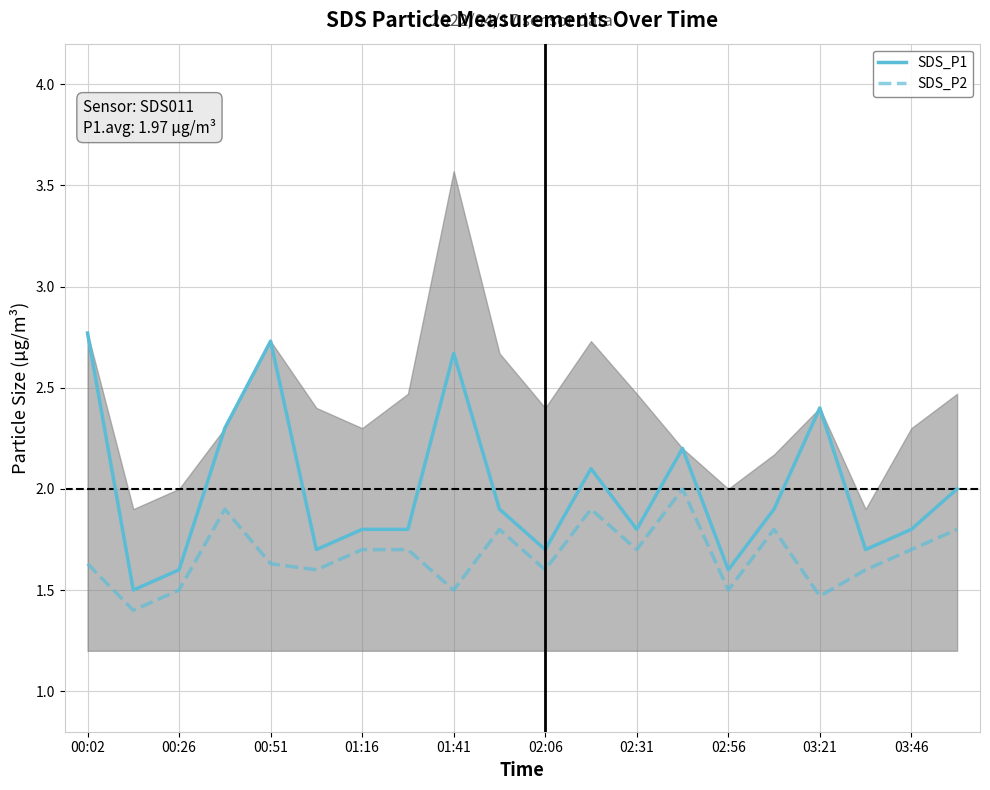

Reading left to right, what are all the values shown in this chart?

SDS_P1: 2.8	1.5	1.6	2.3	2.7	1.7	1.8	1.8	2.7	1.9	1.7	2.1	1.8	2.2	1.6	1.9	2.4	1.7	1.8	2.0
SDS_P2: 1.6	1.4	1.5	1.9	1.6	1.6	1.7	1.7	1.5	1.8	1.6	1.9	1.7	2.0	1.5	1.8	1.5	1.6	1.7	1.8